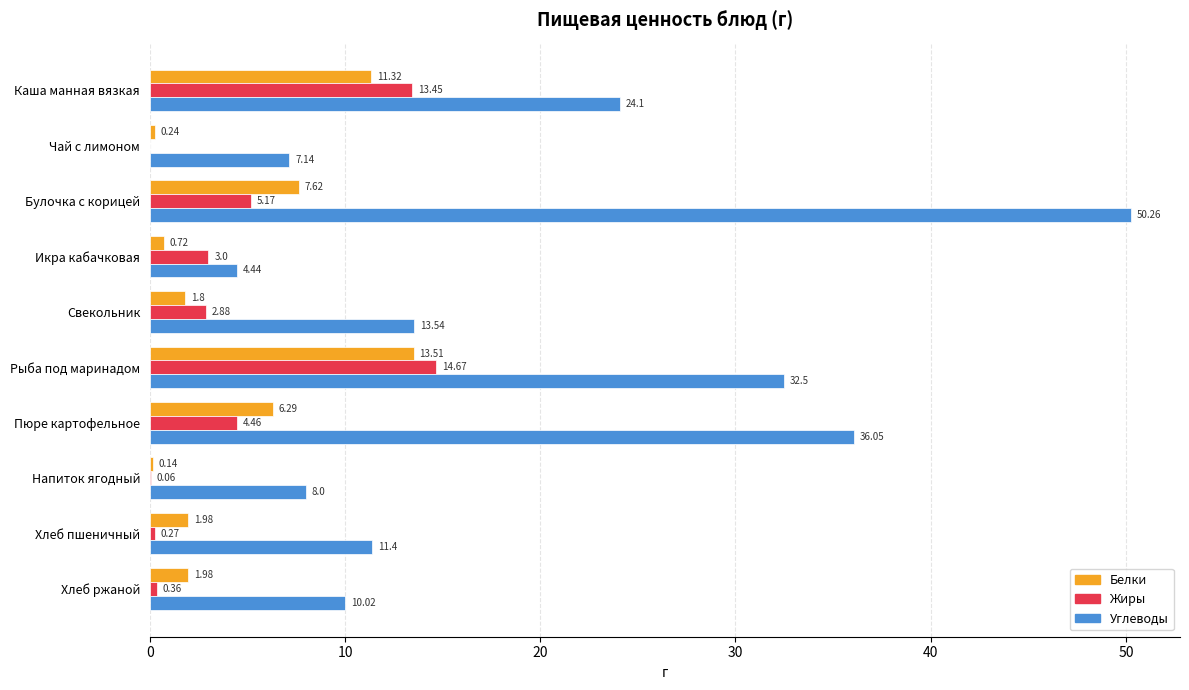

What is the sum of all Жиры values?

44.3